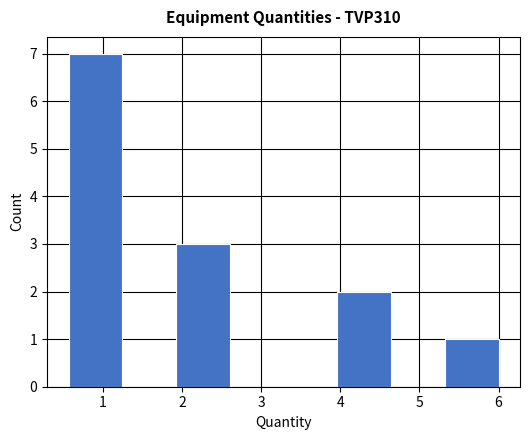

What is the height of the bar covering 4.0 to 4.6 on the x-axis? Neither the bar edges nor the heights are printed on the chart, so give them approximately, as read against the axes.

2